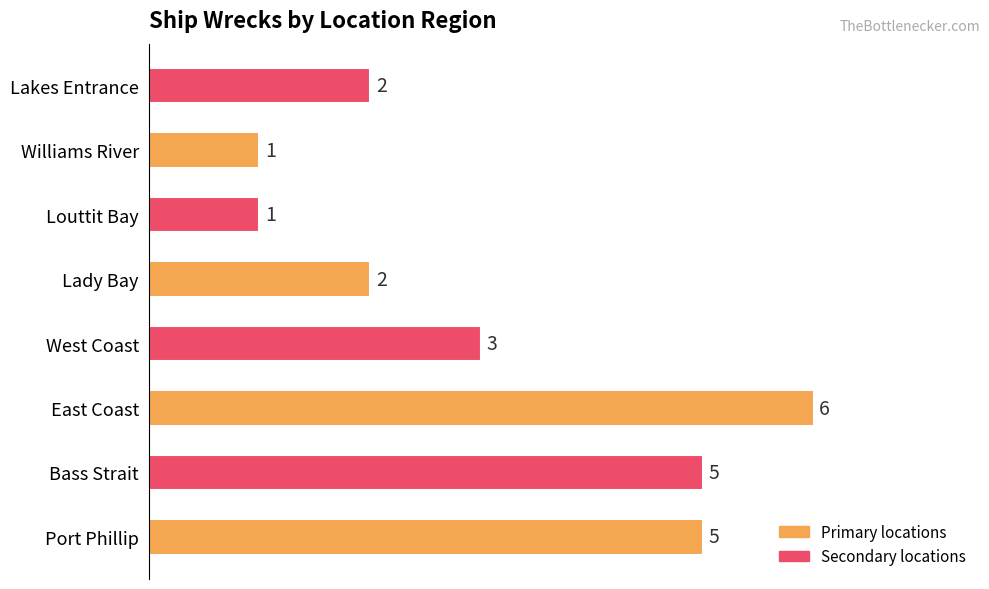

Reading bottom to top, list all the values displayed in this chart.

Port Phillip=5	Bass Strait=5	East Coast=6	West Coast=3	Lady Bay=2	Louttit Bay=1	Williams River=1	Lakes Entrance=2